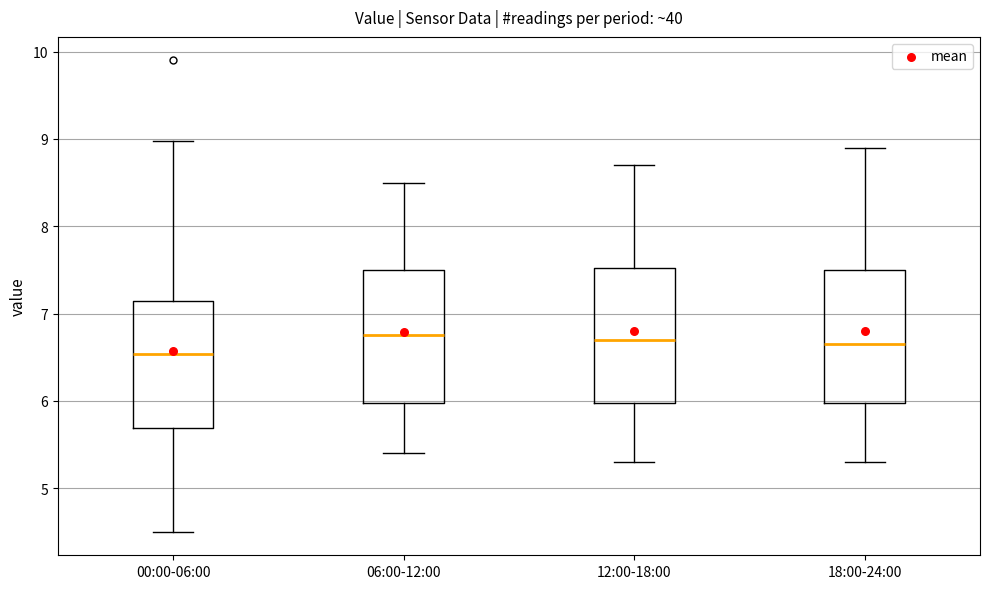

Reading left to right, transcribe this box plot: for each box, give where its median line is, the range the box spans, and where its two whiskers end, as read against the y-axis. The values are not printed on the chart, so give them approximately, as read against the axis.

00:00-06:00: median 6.5, box 5.7 to 7.1, whiskers 4.5 to 9.0
06:00-12:00: median 6.8, box 6.0 to 7.5, whiskers 5.4 to 8.5
12:00-18:00: median 6.7, box 6.0 to 7.5, whiskers 5.3 to 8.7
18:00-24:00: median 6.7, box 6.0 to 7.5, whiskers 5.3 to 8.9